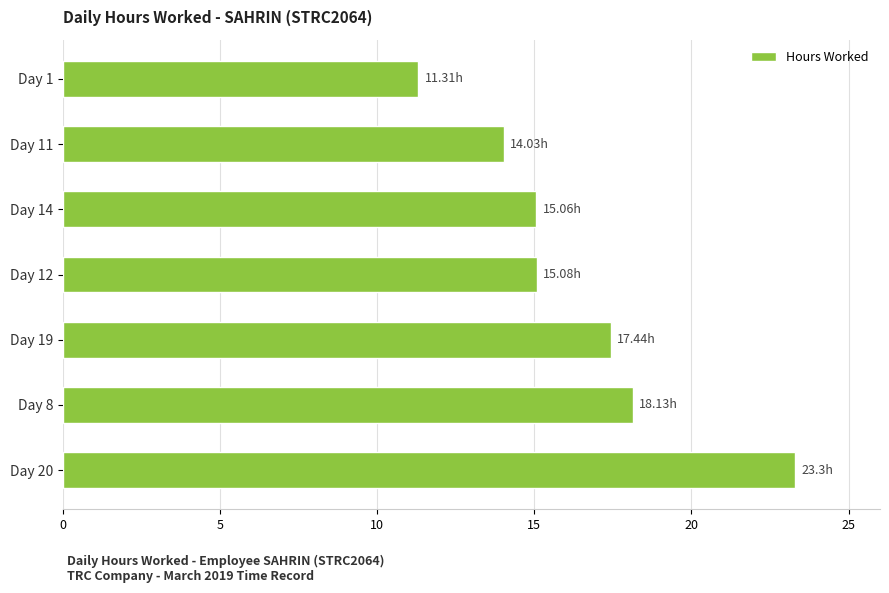

What is the difference between the second highest and minimum values?

6.8